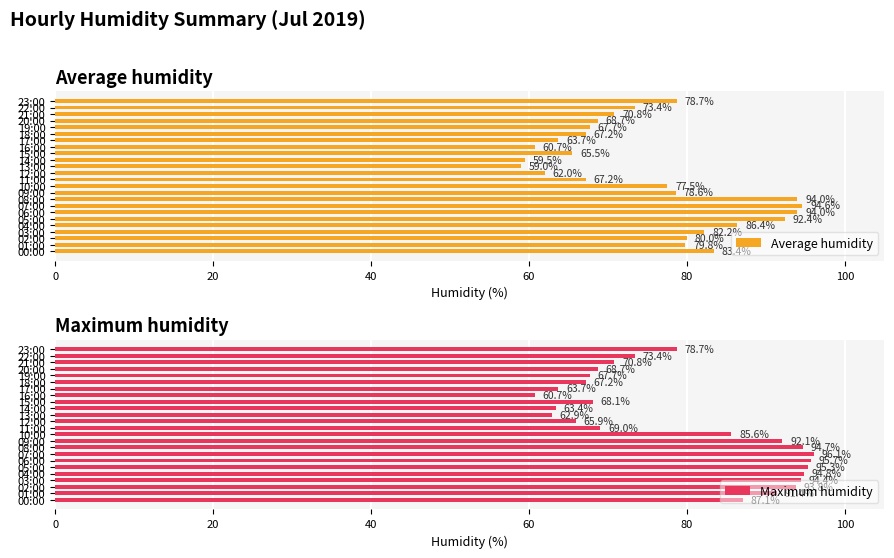

Rank the series by their average value, from lowest to highest.

Average humidity, Maximum humidity